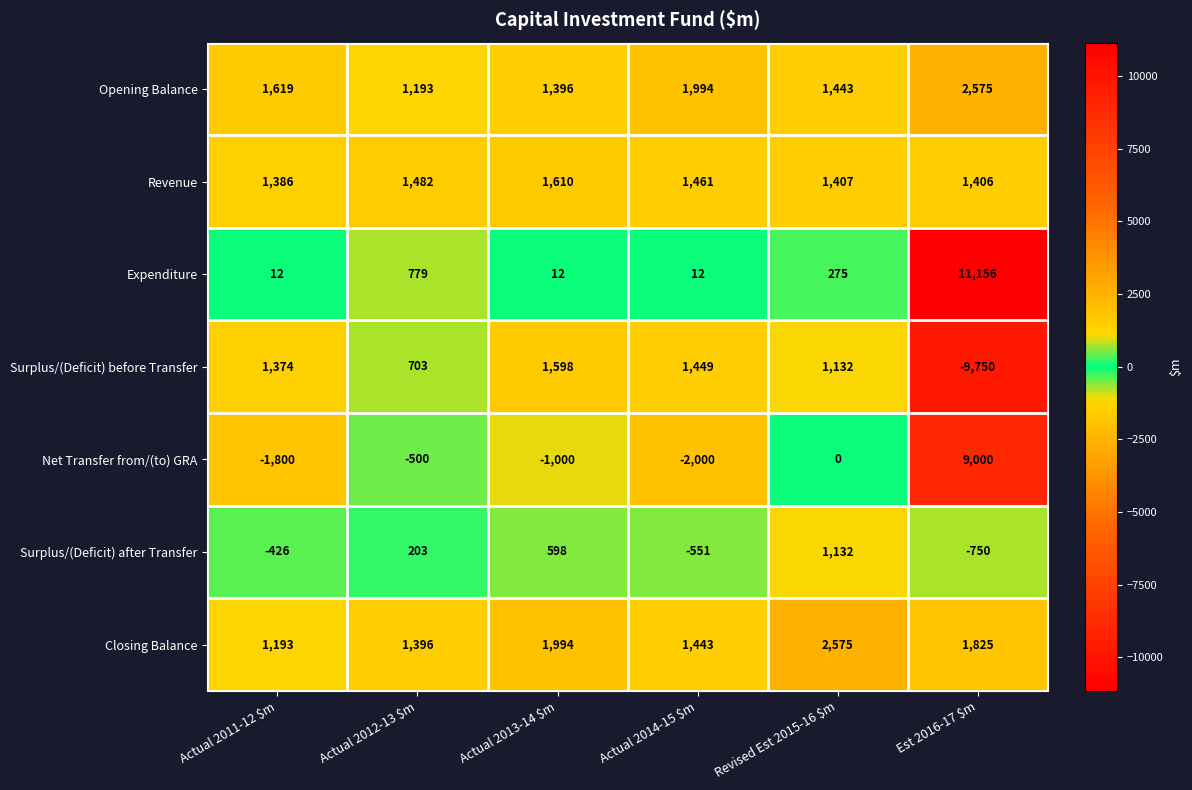

At which category is the sum across all series the highest?

Est 2016-17 $m